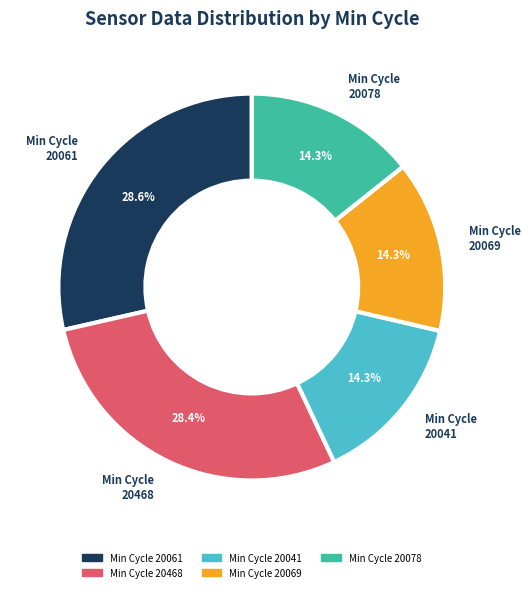

Is there any slice that represents more than half of the pie?

No